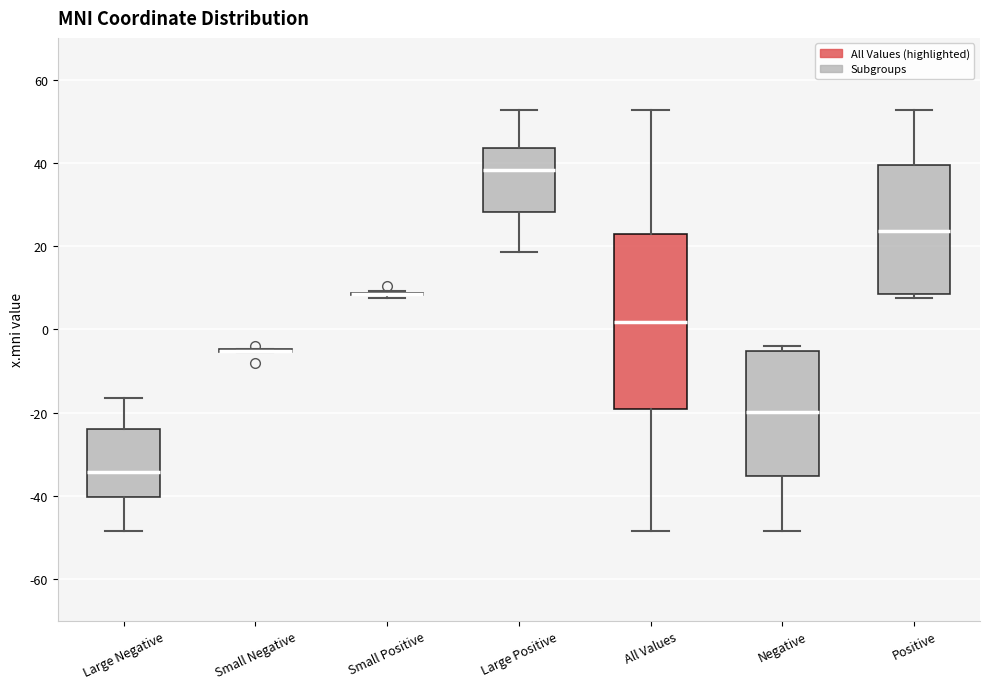

Reading left to right, read every box against the y-axis: the position of its median line, the range the box covers, and the ends of its whiskers. The values are not printed on the chart, so give them approximately, as read against the axis.

Large Negative: median -34, box -40 to -24, whiskers -48 to -16
Small Negative: box collapsed to a line at -6, whiskers -6 to -4
Small Positive: box collapsed to a line at 8, whiskers 8 to 10
Large Positive: median 38, box 28 to 44, whiskers 18 to 52
All Values: median 2, box -20 to 22, whiskers -48 to 52
Negative: median -20, box -36 to -6, whiskers -48 to -4
Positive: median 24, box 8 to 40, whiskers 8 (just below the box's lower edge) to 52